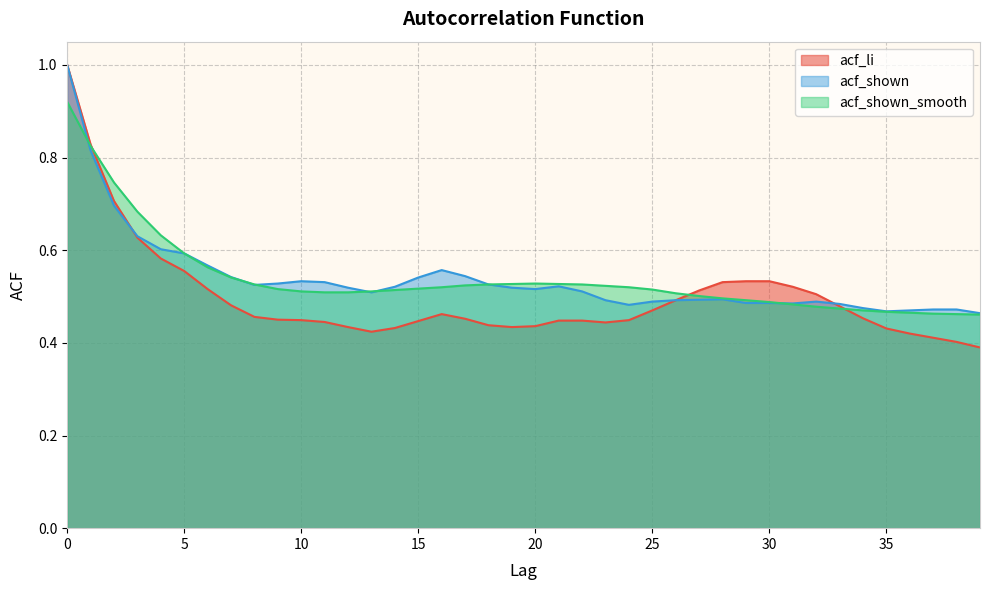

True or false: acf_li has a value of 0.4 at 37.

True